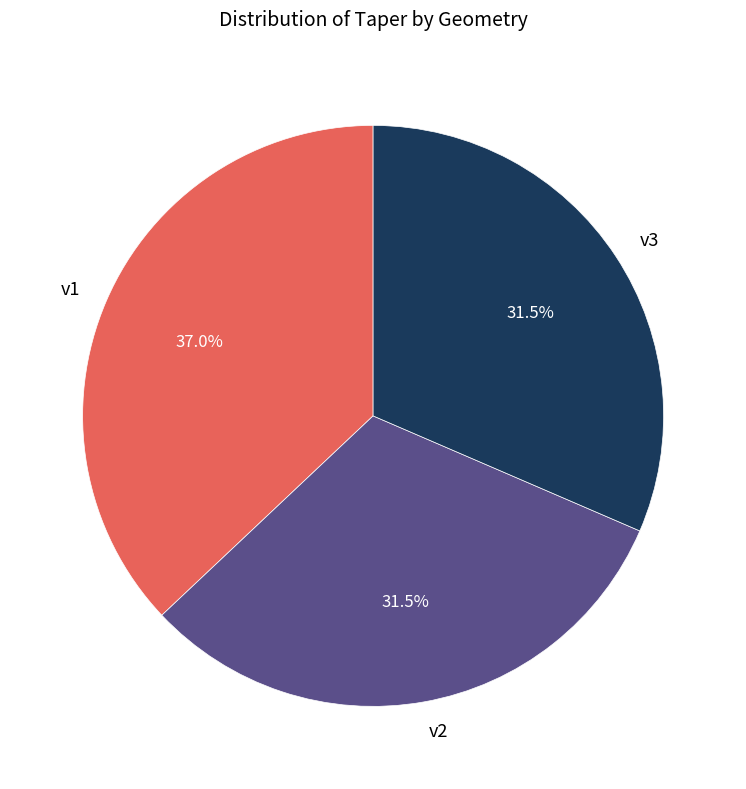

Do v3 and v1 together represent more than half of the pie?

Yes